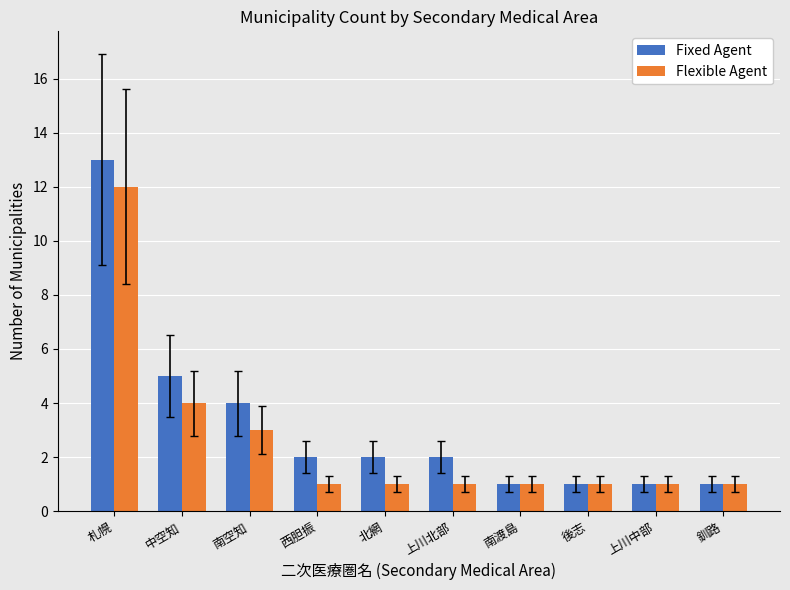

What is the difference between the highest and lowest values at 札幌?

1